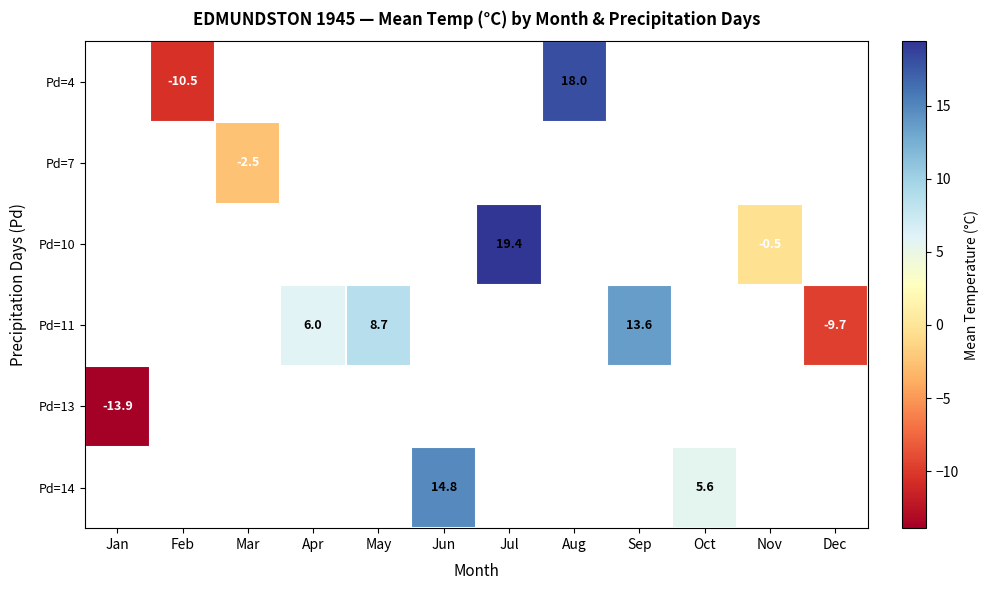

True or false: Pd=11 has a value of 6.0 at Apr.

True